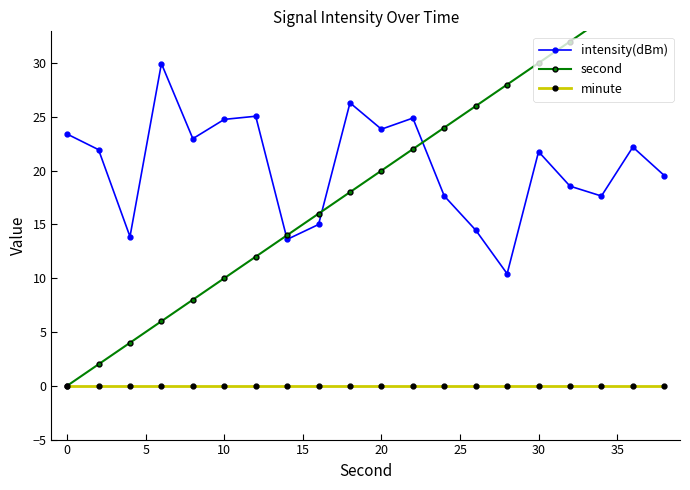

What is the minimum value for intensity(dBm)?

10.4